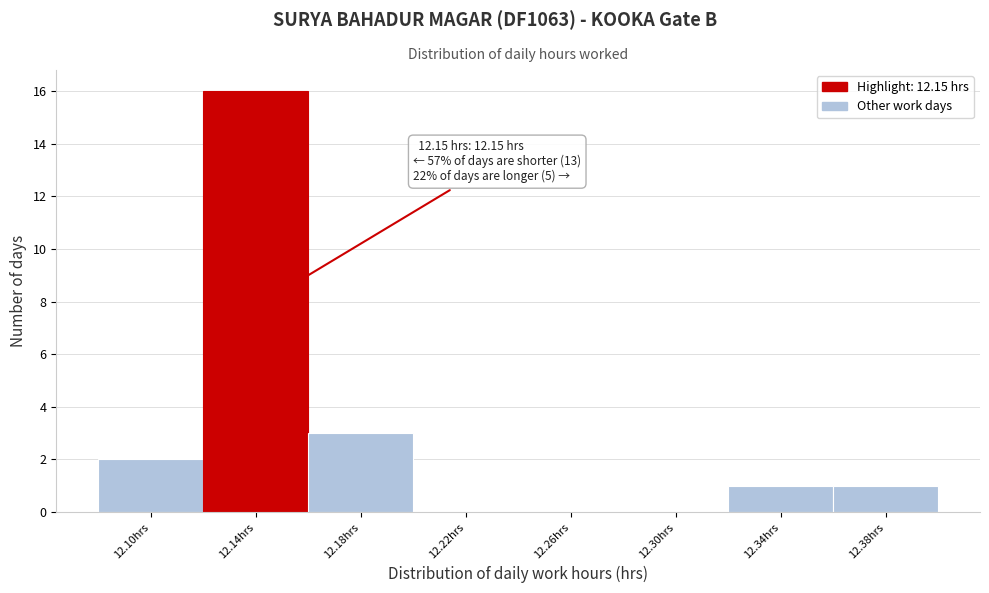

Which range on the x-axis has the tallest bar?

12.12 to 12.16